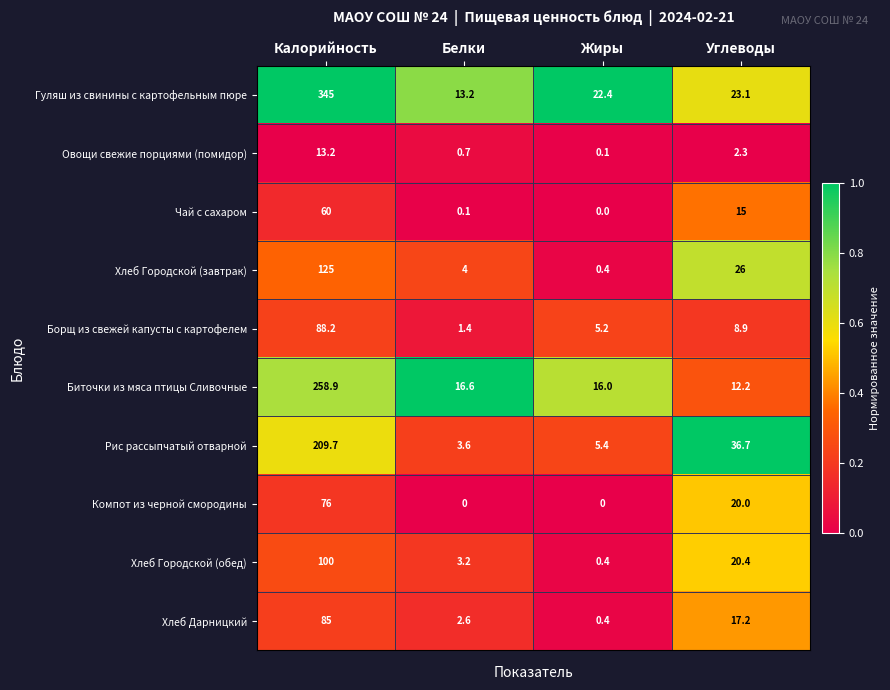

What is the spread (max minus min) of values at Калорийность?

331.8